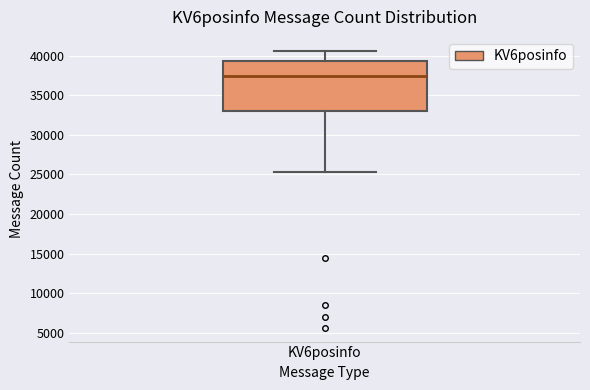

Where is the lower edge of the box for KV6posinfo on the y-axis? The values are not printed on the chart, so give them approximately, as read against the axis.

33000